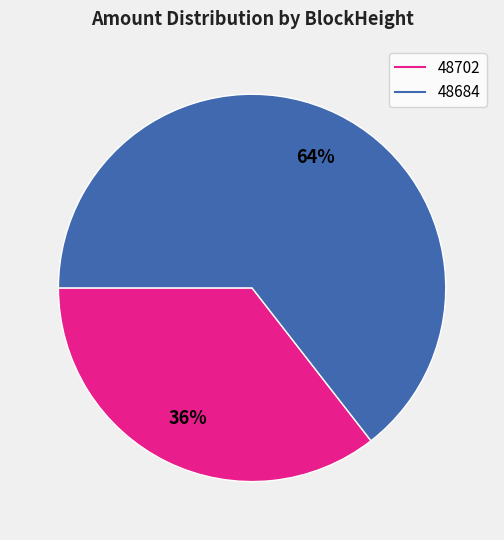

What is the ratio of the value at 48684 to the value at 48702?

1.8